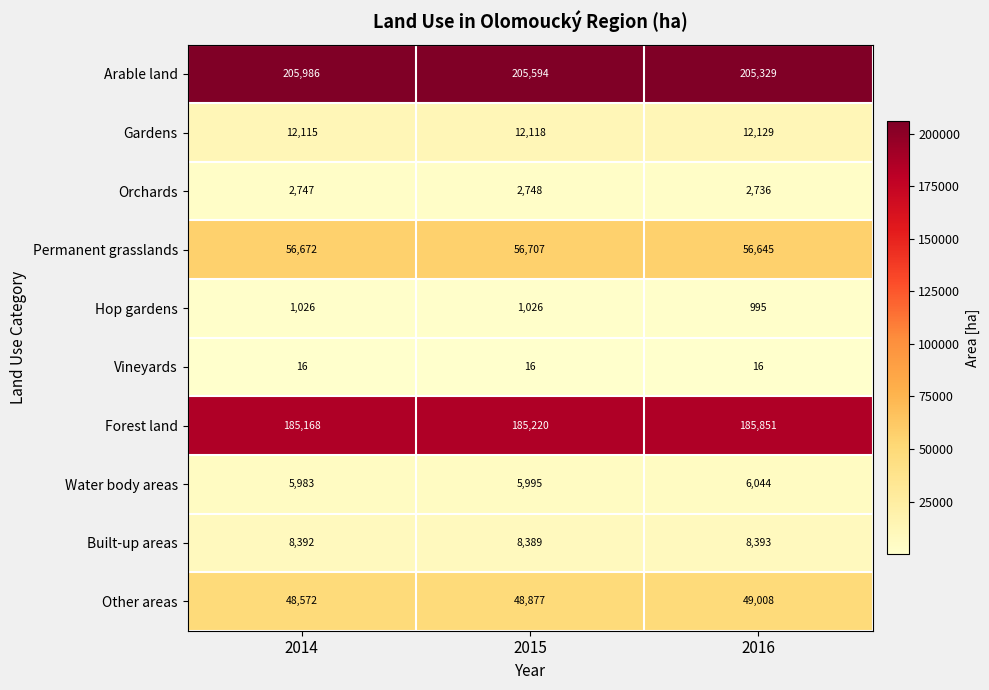

How many categories are shown in the chart?

3